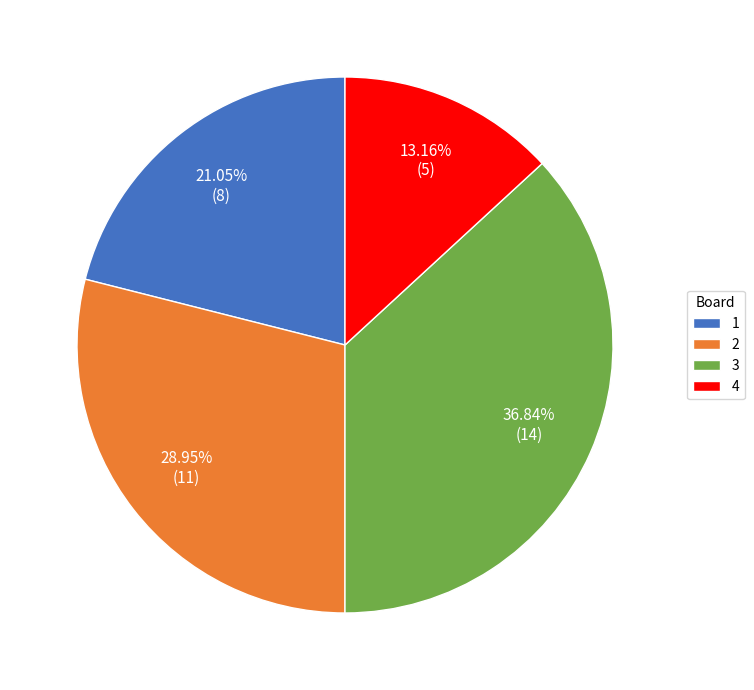

What is the total percentage of 1 and 2?

50.0%